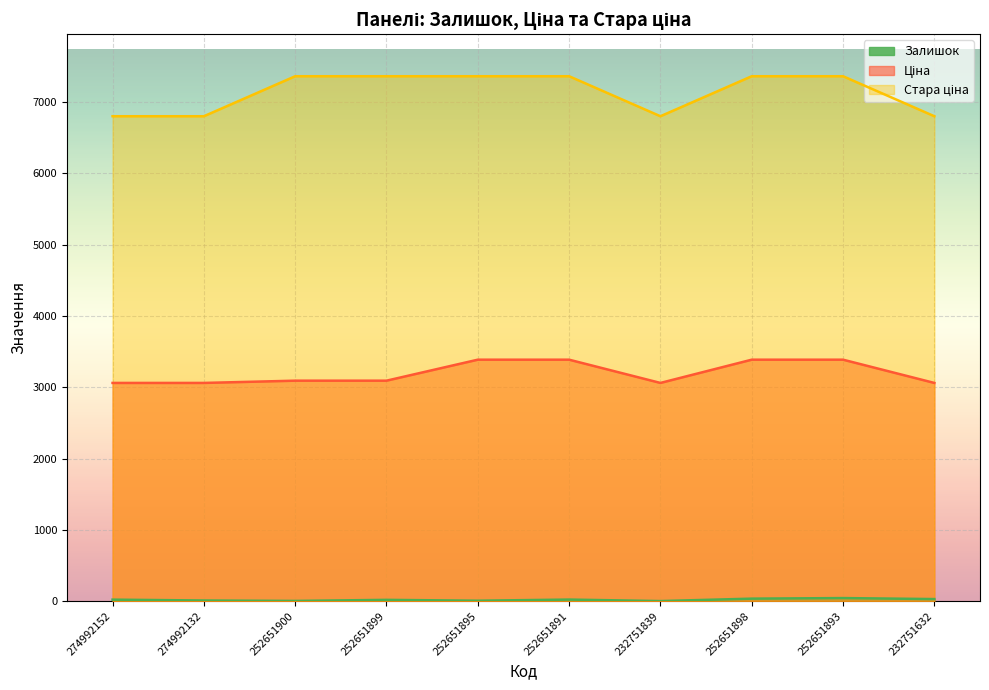

Where does the Залишок series first go above 21?

252651891